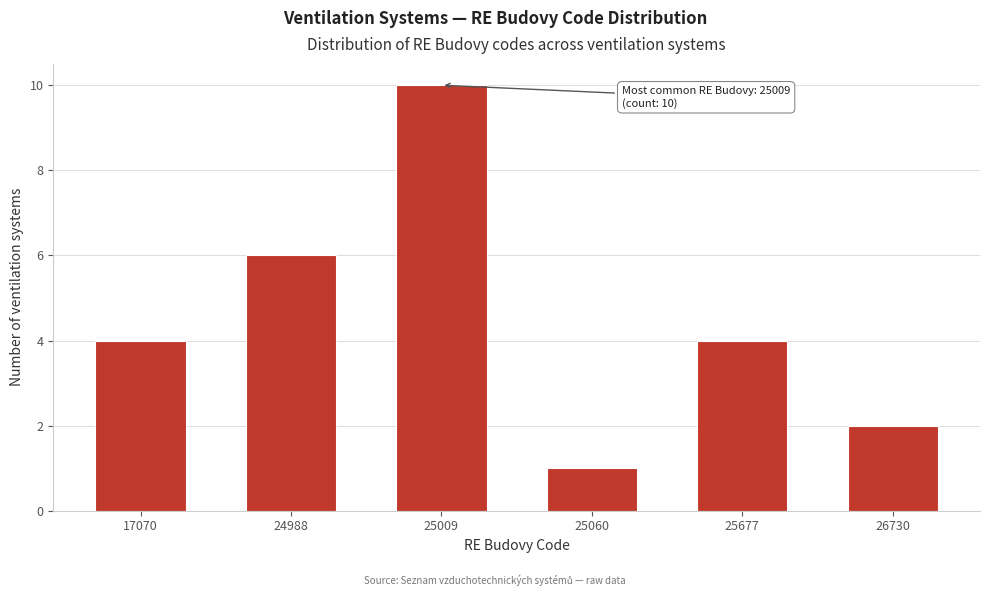

Reading left to right, what are all the values shown in this chart?

17070=4	24988=6	25009=10	25060=1	25677=4	26730=2